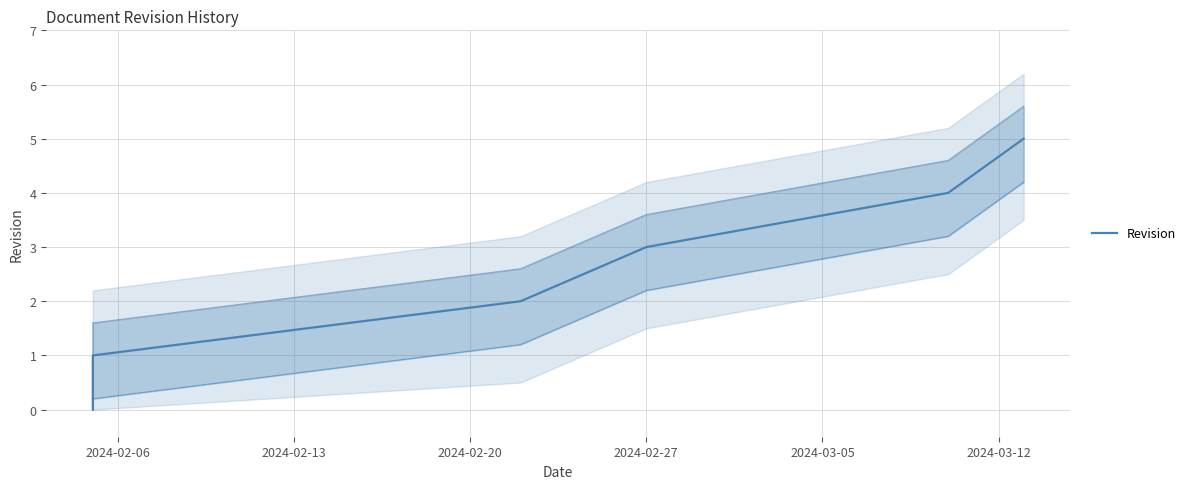

What is the change in value from 2024-02-13 to 2024-03-05?

+3